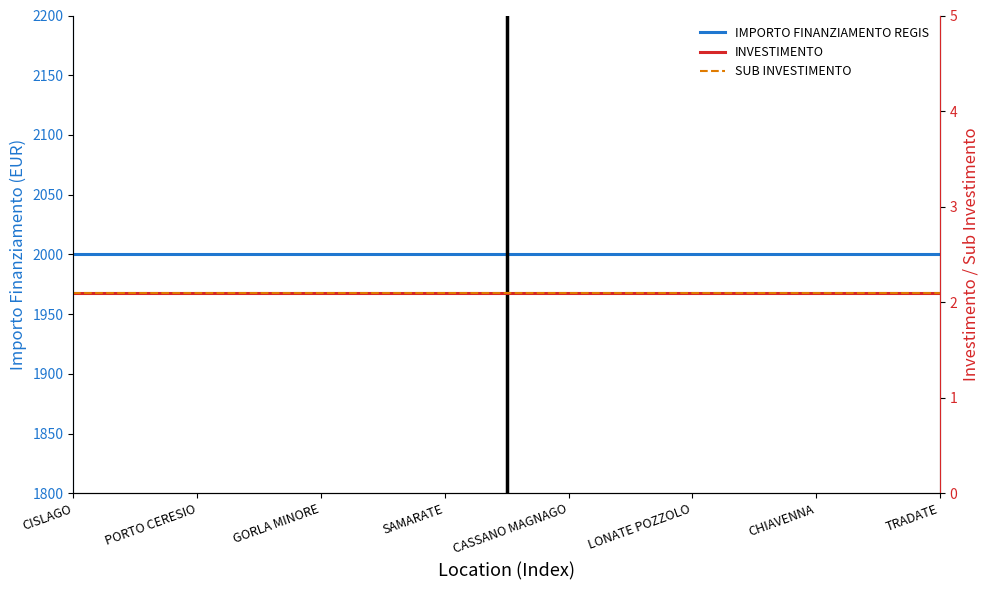

Which has a higher value, TRADATE or LONATE POZZOLO?

TRADATE